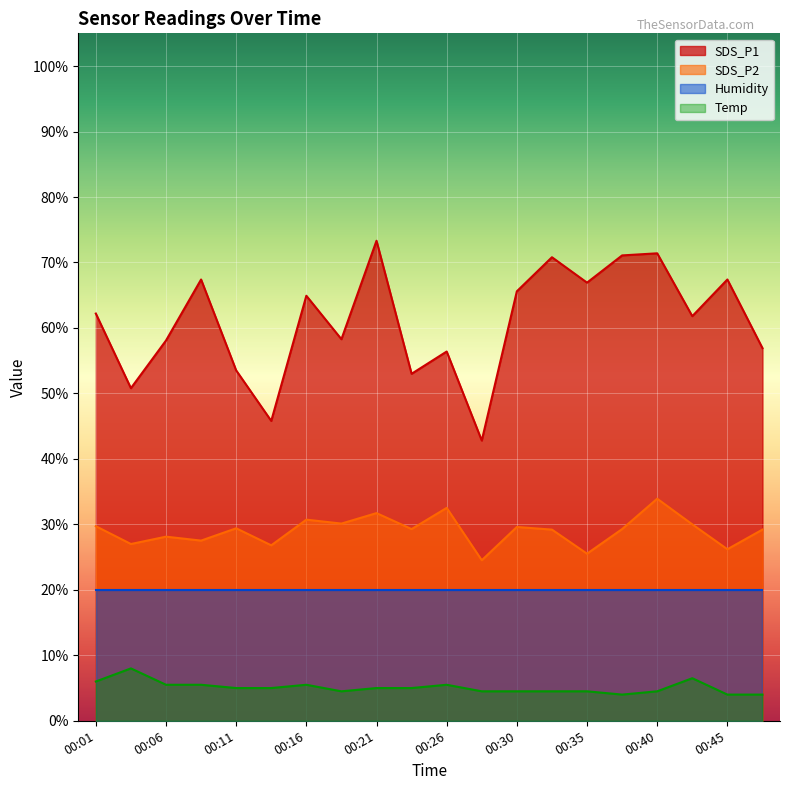

What is the greatest value displayed?

73.3